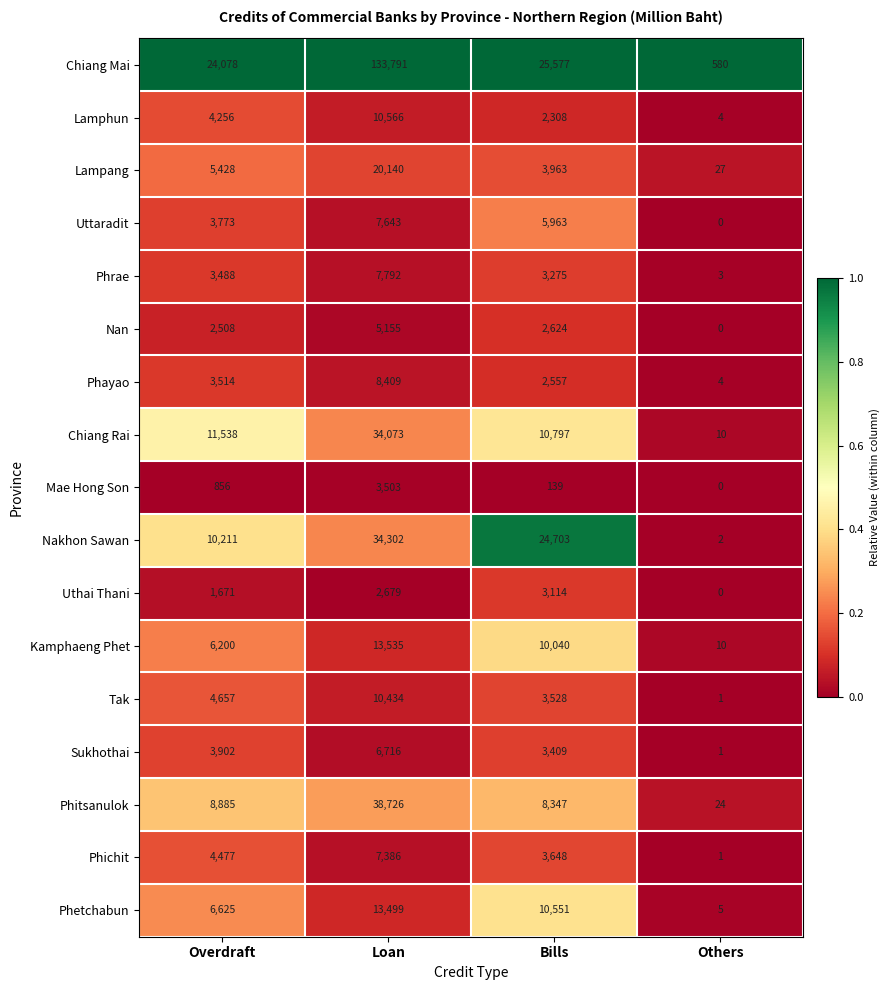

What is the difference between the Phetchabun values at Loan and Overdraft?

6874